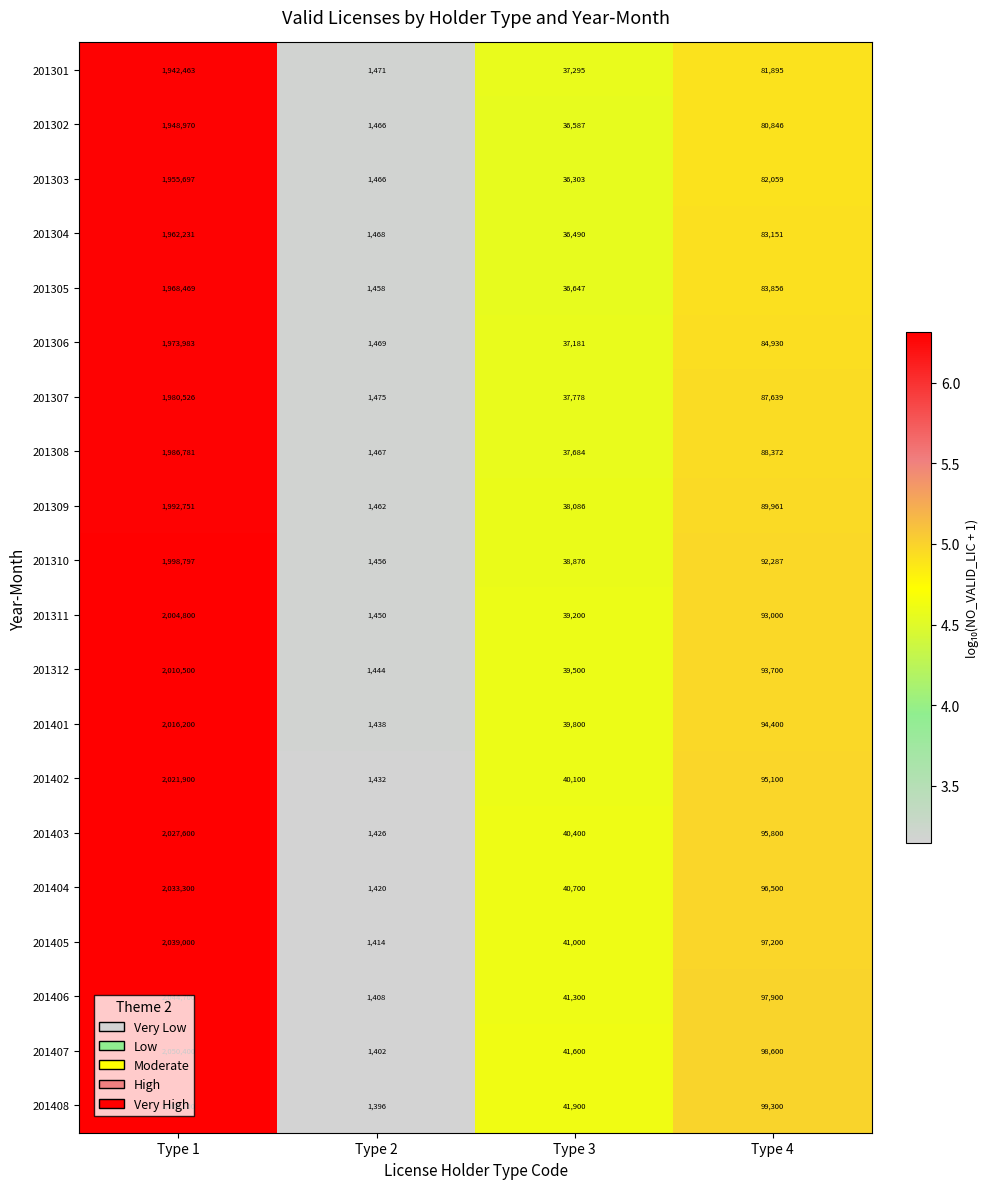

The value of 201308 at Type 1 is 1986781. True or false?

True